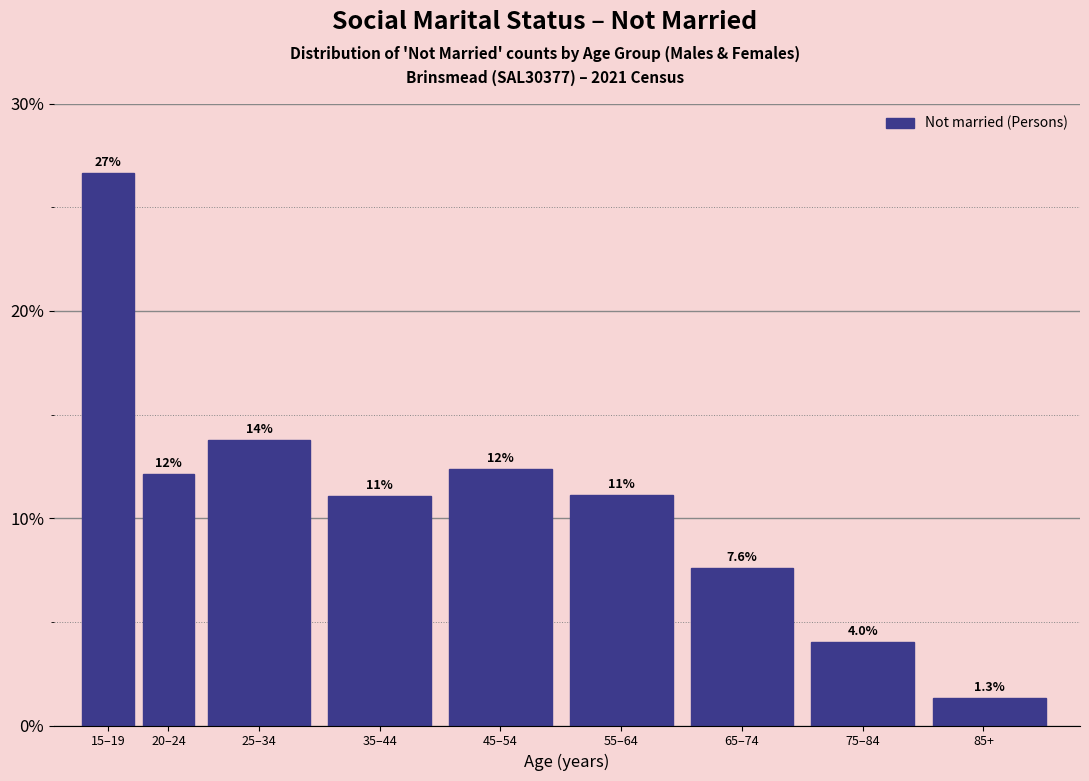

Are the bars horizontal?

No